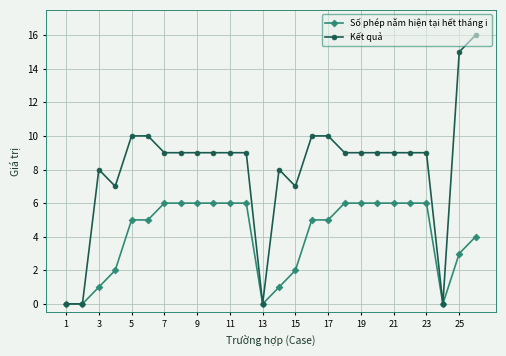

What is the maximum value shown in the chart?

16